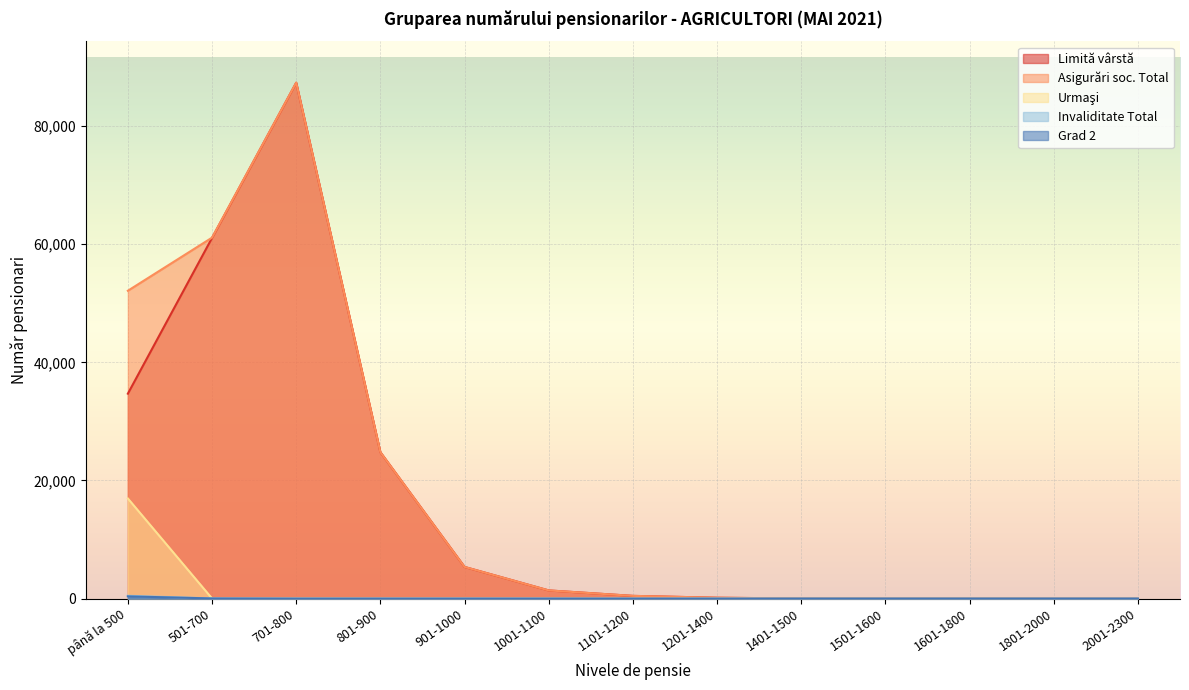

What is the label of the 7th point from the right?

1101-1200